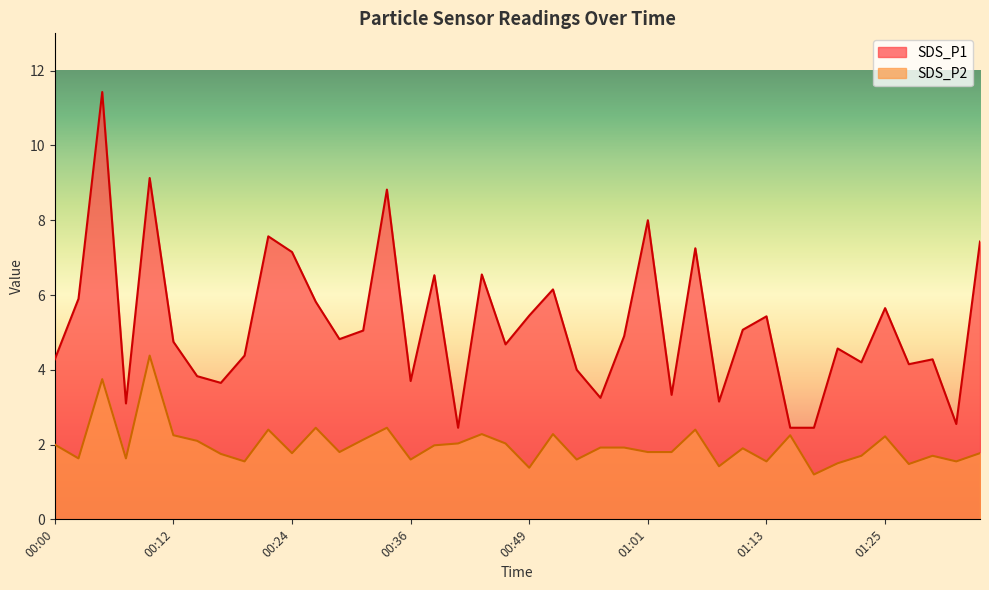

Which series changed the most between 00:44 and 01:06?

SDS_P1